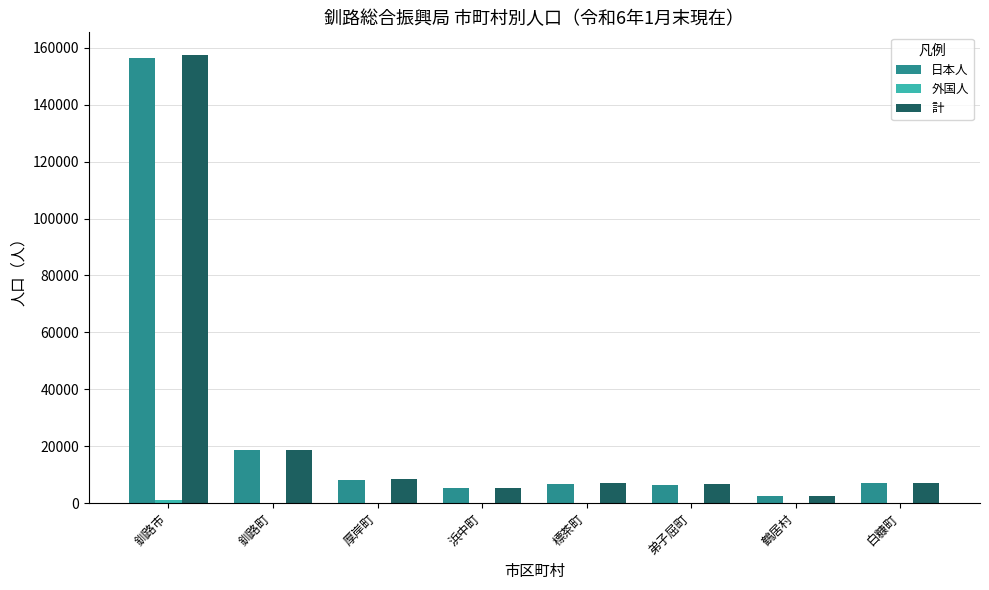

At which category is the sum across all series the highest?

釧路市